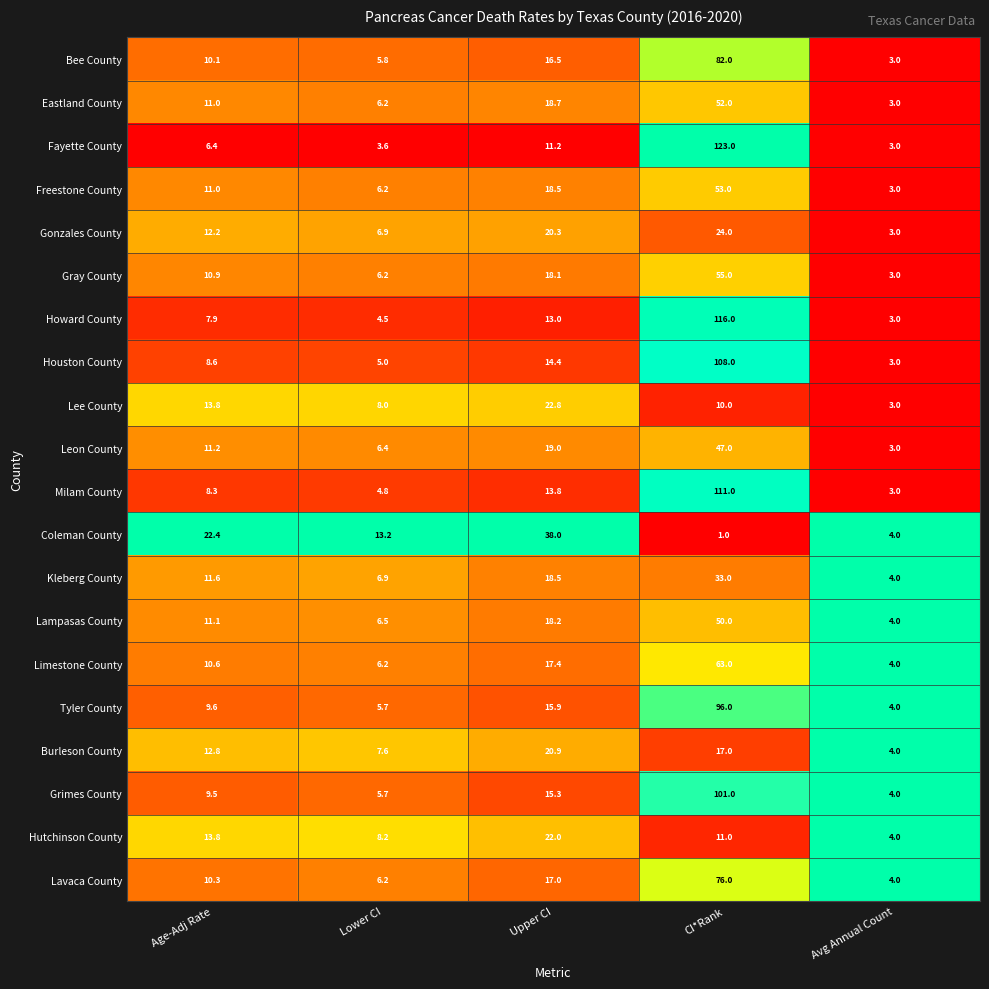

What is the difference between the maximum and second lowest values in the Eastland County series?

45.8